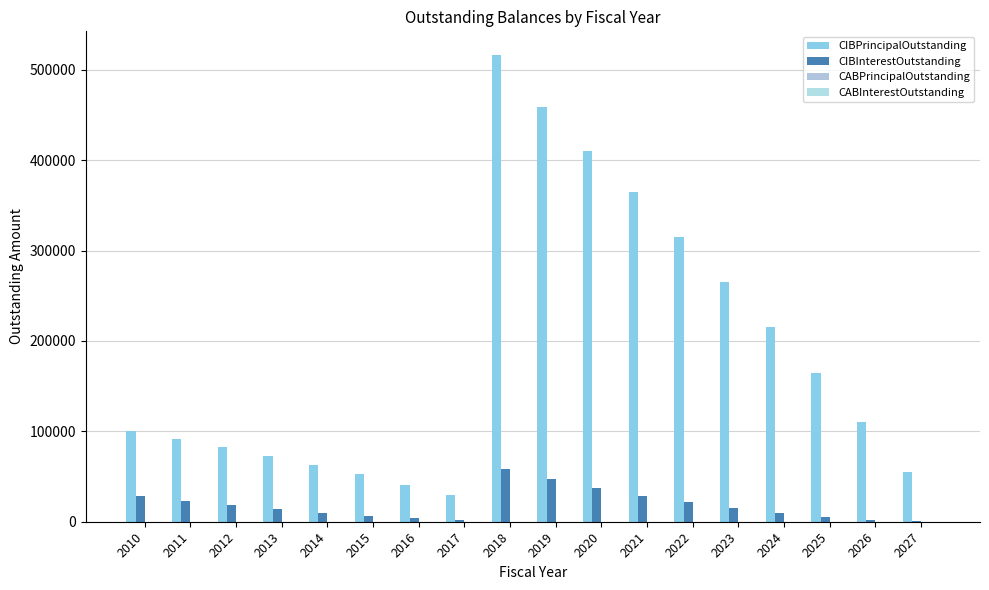

Which has a higher value, 2021 or 2014?

2021